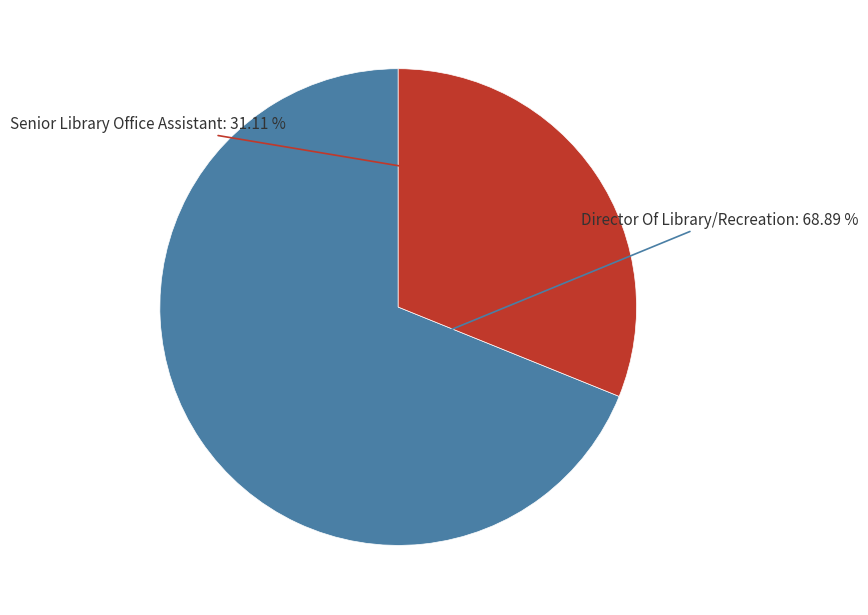

Is there a majority slice in this chart?

Yes